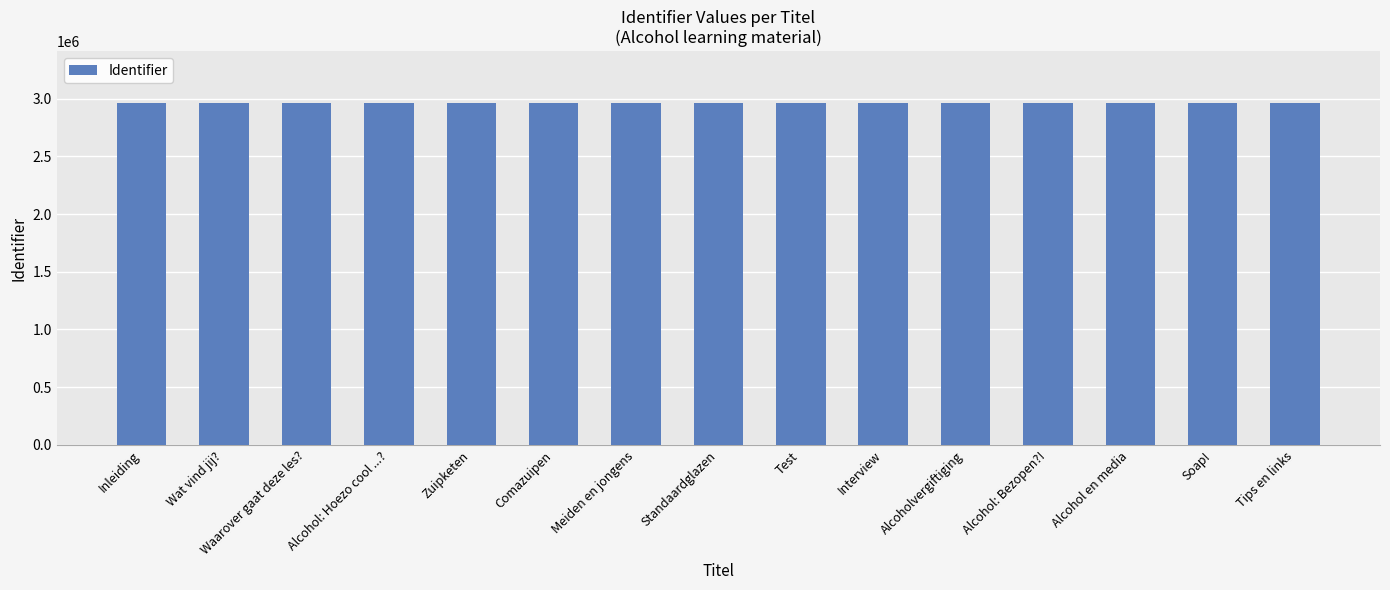

What is the difference between the maximum and second lowest values?

45